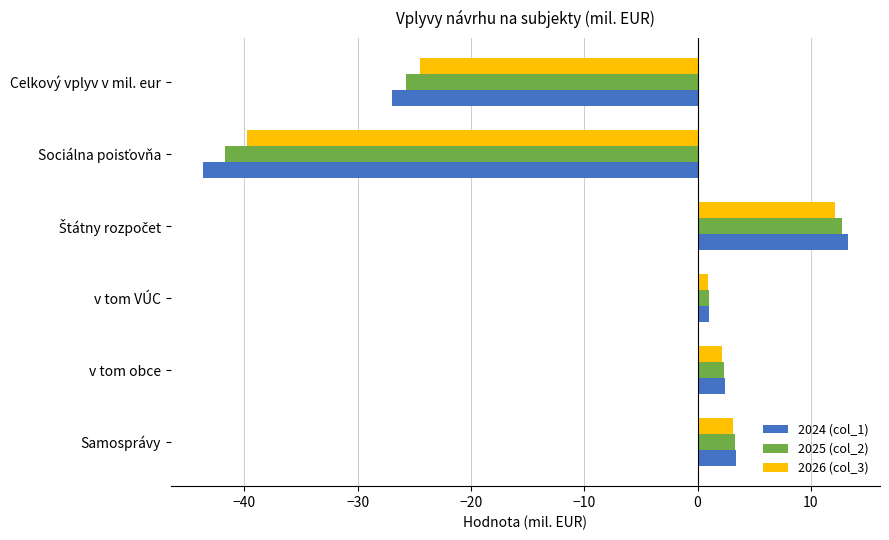

Is it true that 2025 (col_2) equals -25.7 at Celkový vplyv v mil. eur?

True